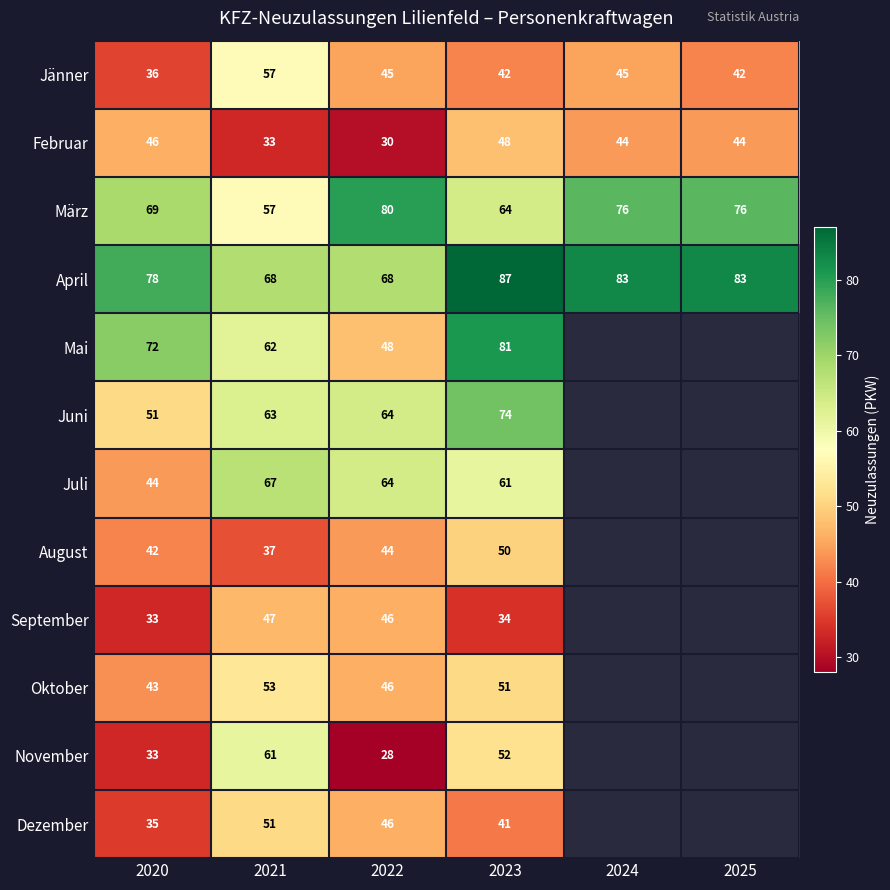

How many Februar values are between 33 and 46?

4